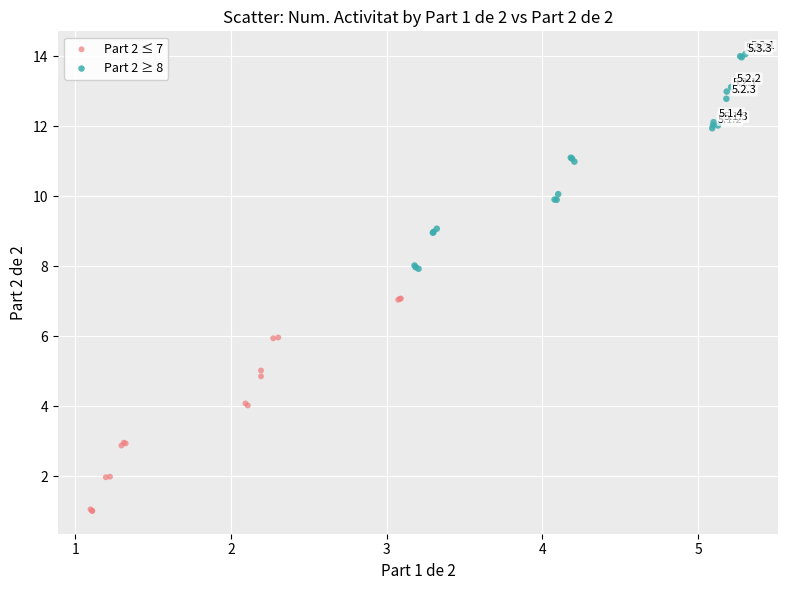

Which series contains the lowest Y value?

Part 2 ≤ 7